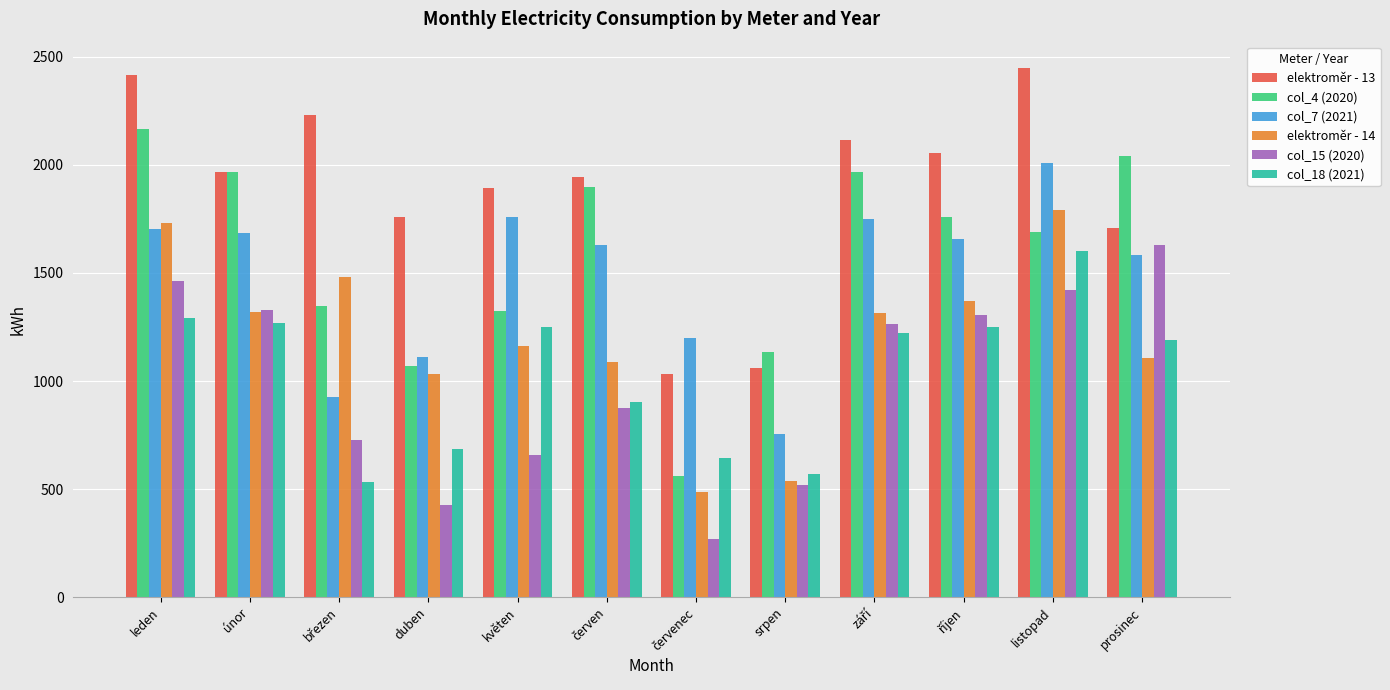

What is the greatest value displayed?

2448